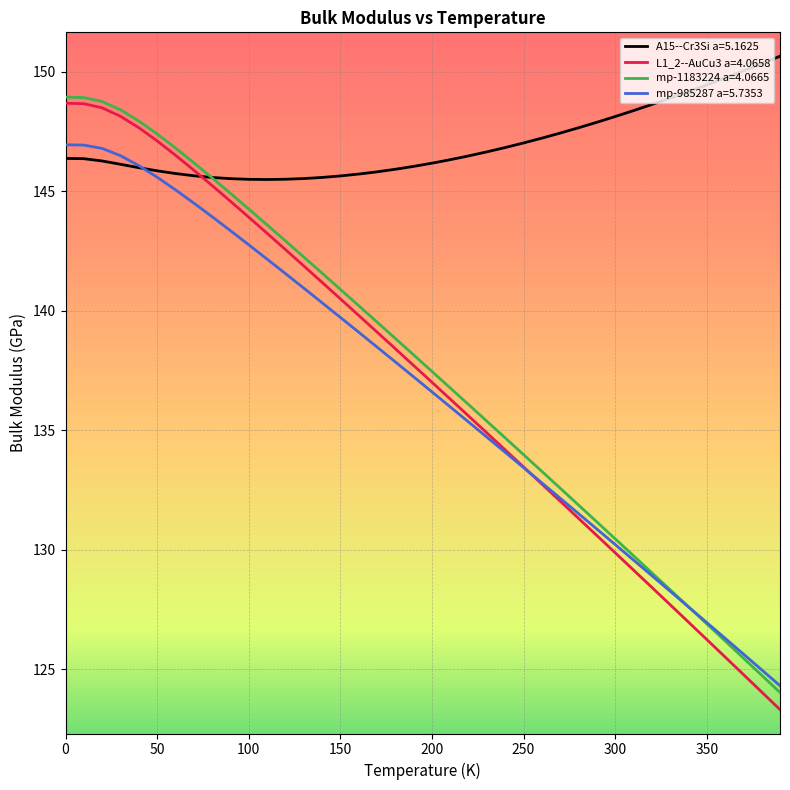

What is the maximum value shown in the chart?

150.7